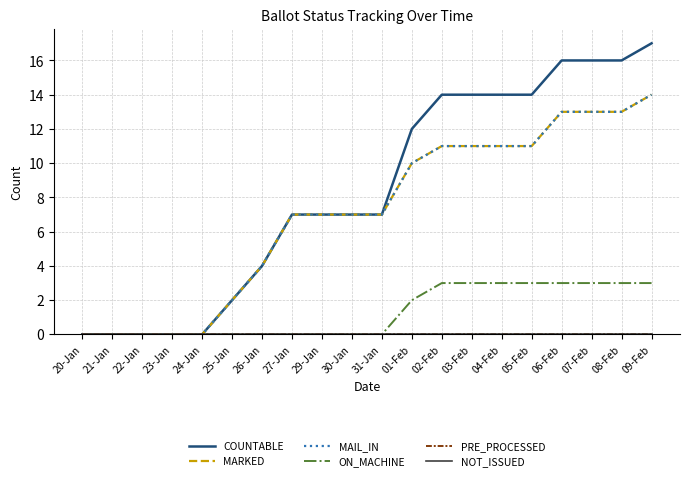

Between 29-Jan and 25-Jan, which is larger?

29-Jan